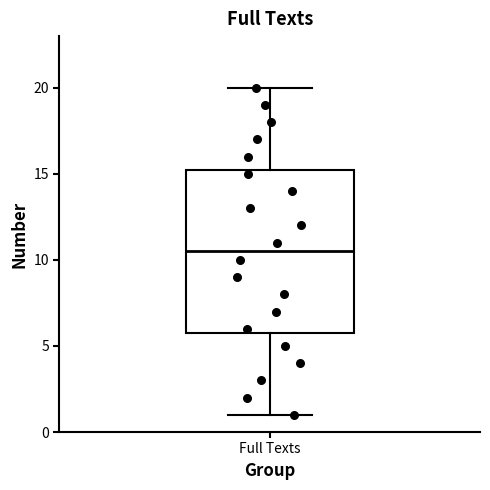

Transcribe this box plot: give where the median line is, the range the box spans, and where the two whiskers end, as read against the y-axis. The values are not printed on the chart, so give them approximately, as read against the axis.

median 10.5, box 6.0 to 15.5, whiskers 1.0 to 20.0